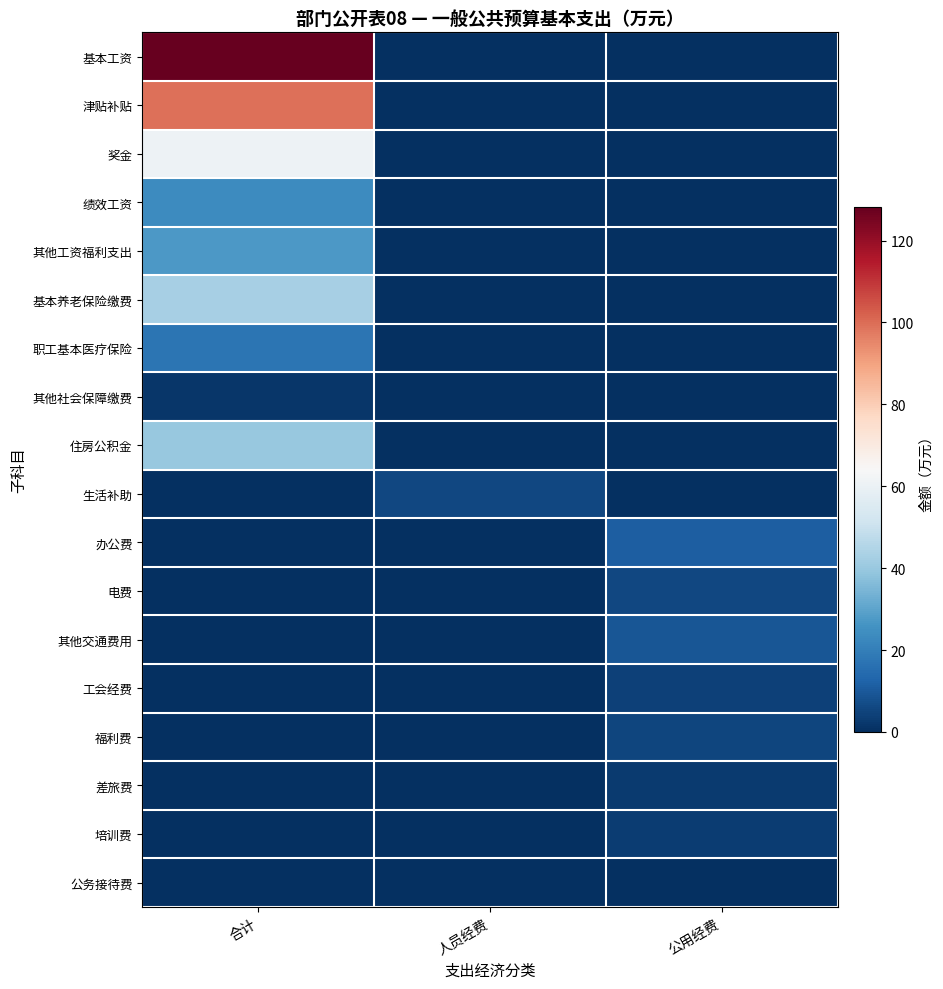

Reading right to left, extract all data points from this chart.

基本工资: 公用经费=0.0	人员经费=0.0	合计=128.1
津贴补贴: 公用经费=0.0	人员经费=0.0	合计=99.5
奖金: 公用经费=0.0	人员经费=0.0	合计=60.6
绩效工资: 公用经费=0.0	人员经费=0.0	合计=23.9
其他工资福利支出: 公用经费=0.0	人员经费=0.0	合计=27.3
基本养老保险缴费: 公用经费=0.0	人员经费=0.0	合计=42.6
职工基本医疗保险: 公用经费=0.0	人员经费=0.0	合计=17.4
其他社会保障缴费: 公用经费=0.0	人员经费=0.0	合计=2.0
住房公积金: 公用经费=0.0	人员经费=0.0	合计=39.6
生活补助: 公用经费=0.0	人员经费=5.6	合计=0.0
办公费: 公用经费=11.5	人员经费=0.0	合计=0.0
电费: 公用经费=6.0	人员经费=0.0	合计=0.0
其他交通费用: 公用经费=9.5	人员经费=0.0	合计=0.0
工会经费: 公用经费=4.1	人员经费=0.0	合计=0.0
福利费: 公用经费=5.1	人员经费=0.0	合计=0.0
差旅费: 公用经费=3.0	人员经费=0.0	合计=0.0
培训费: 公用经费=3.1	人员经费=0.0	合计=0.0
公务接待费: 公用经费=0.2	人员经费=0.0	合计=0.0